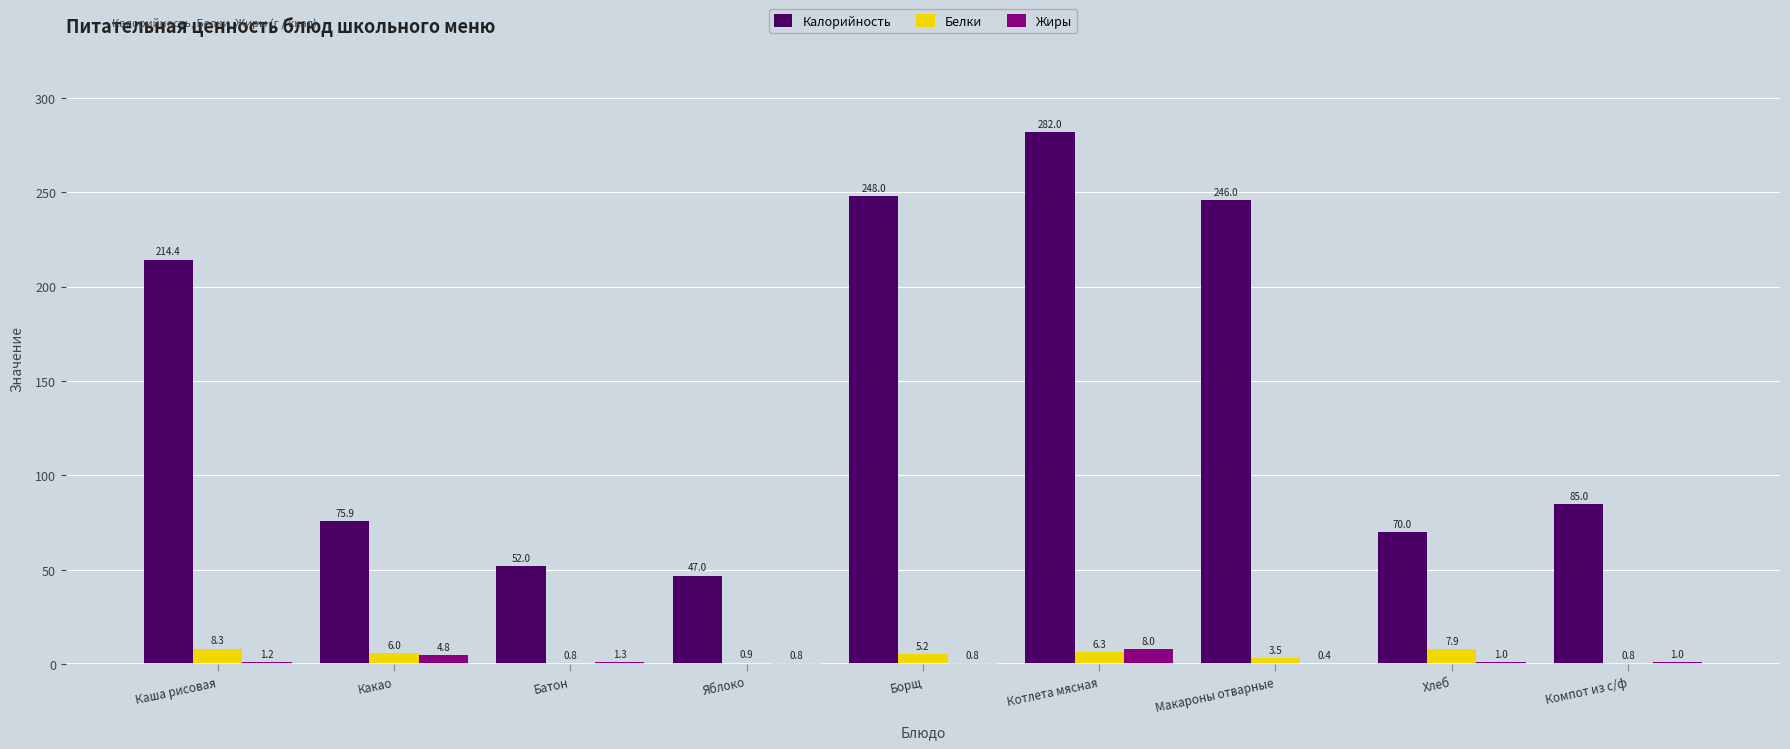

What is the greatest value displayed?

282.0